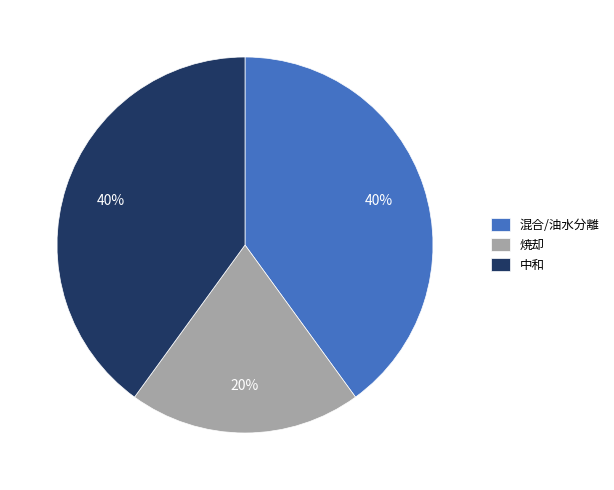

To the nearest percent, what percentage of the pie is 中和?

40%